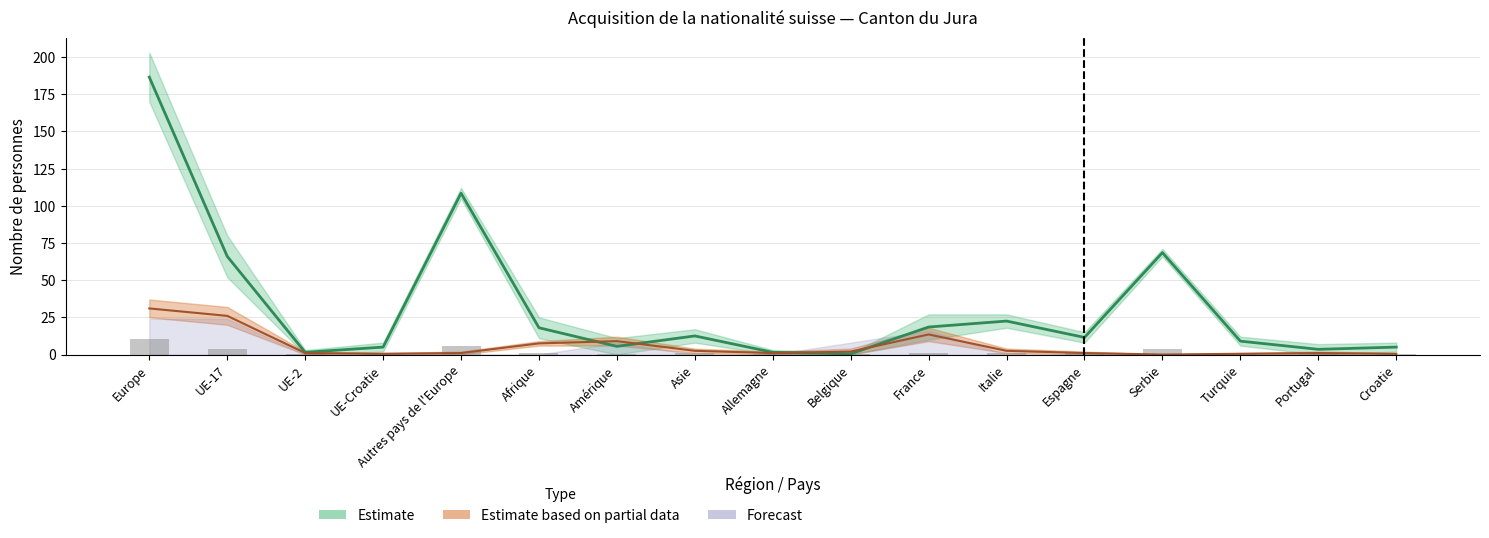

At how many categories does at least one series exceed 112?

1